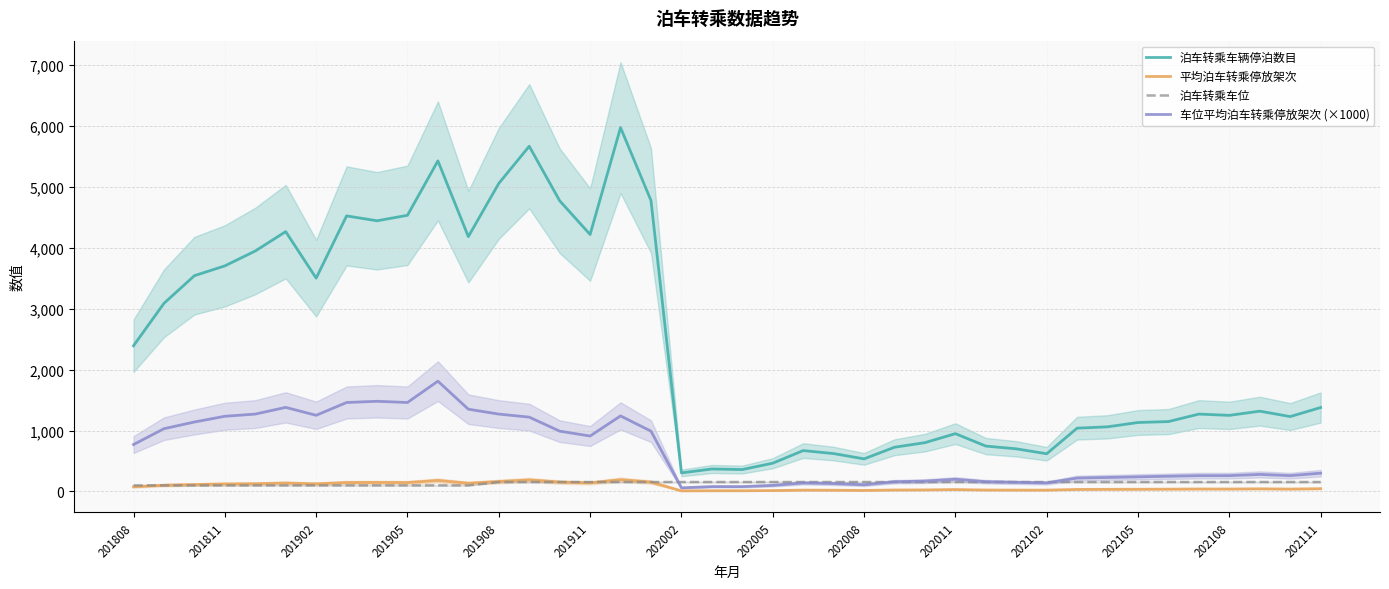

True or false: 泊车转乘车辆停泊数目 and 车位平均泊车转乘停放架次 (×1000) intersect in this chart.

False